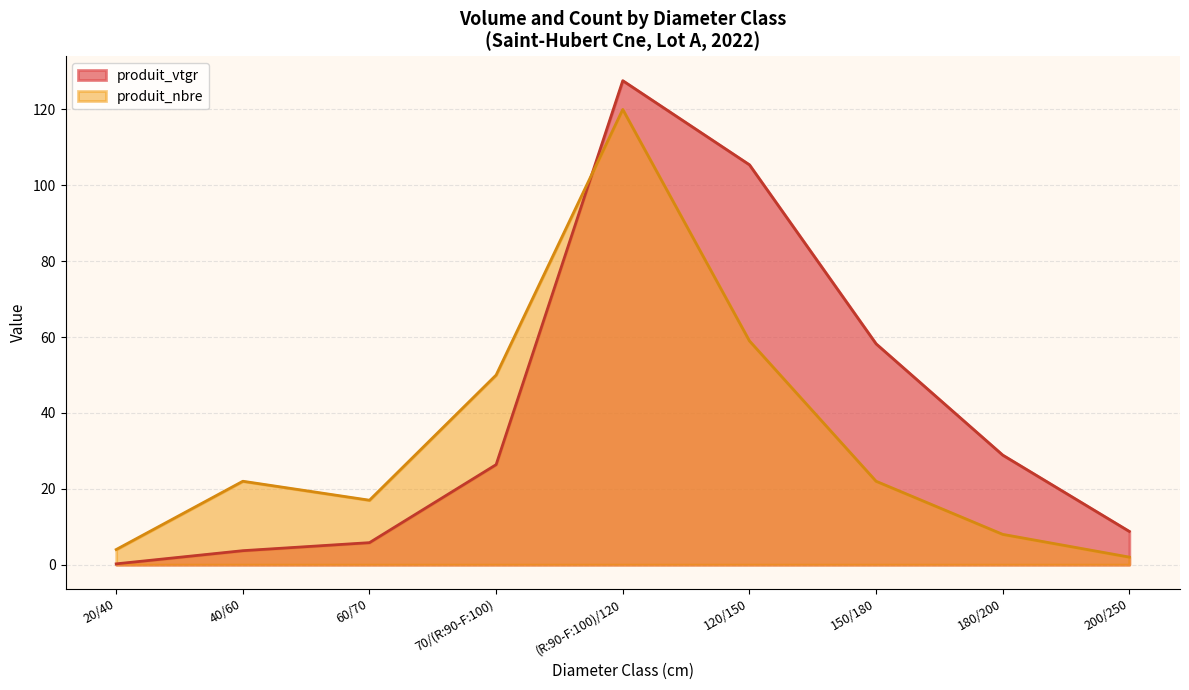

What position from the left is 180/200?

8